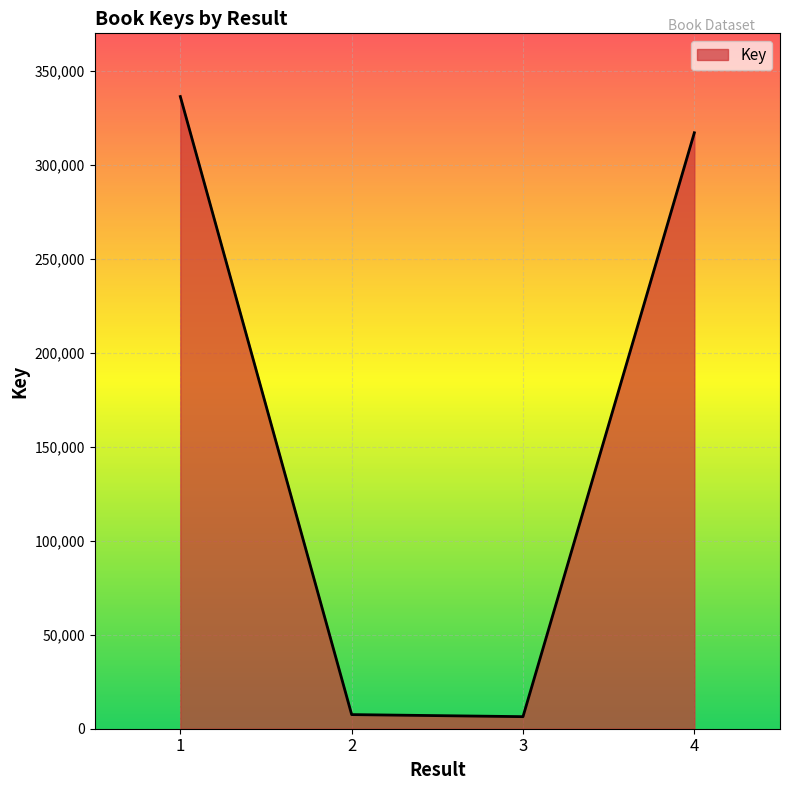

How many interior local valleys (lower than both neighbors) does the data have?

1